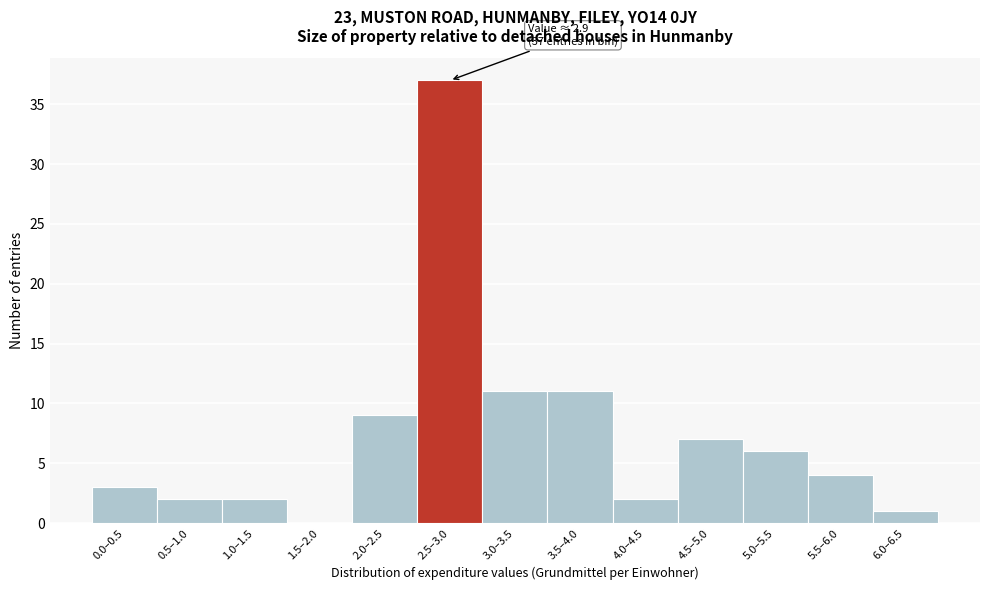

Reading left to right, transcribe all the data shown in this chart.

0.0–0.5=3	0.5–1.0=2	1.0–1.5=2	1.5–2.0=0	2.0–2.5=9	2.5–3.0=37	3.0–3.5=11	3.5–4.0=11	4.0–4.5=2	4.5–5.0=7	5.0–5.5=6	5.5–6.0=4	6.0–6.5=1